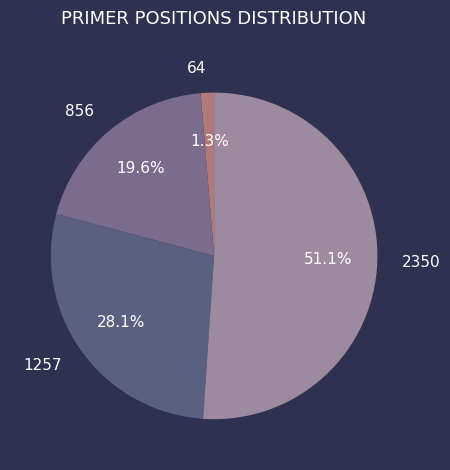

The 2350 slice represents 41% of the pie. True or false?

False